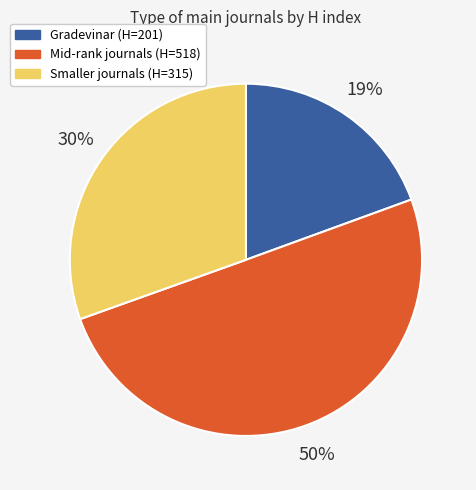

Does Gradevinar (H=201) account for over 50% of the chart?

No